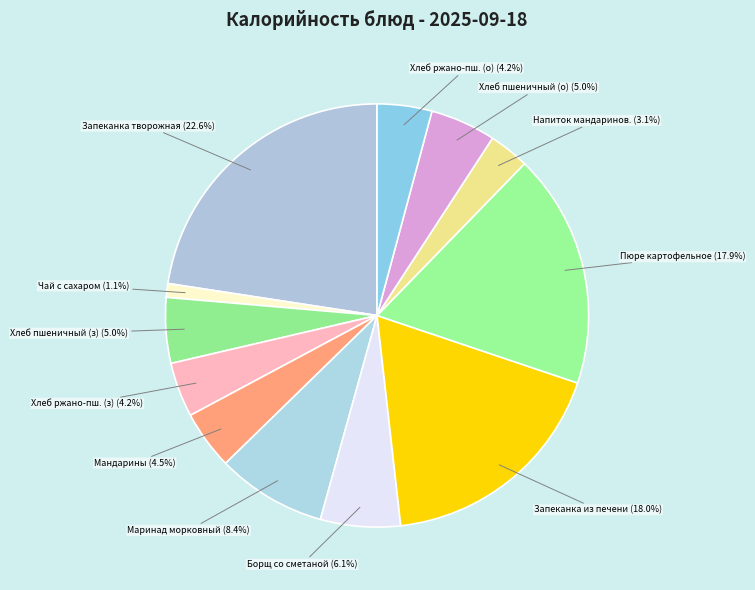

What percentage do Пюре картофельное and Хлеб ржано-пш. (о) together represent?

22.1%